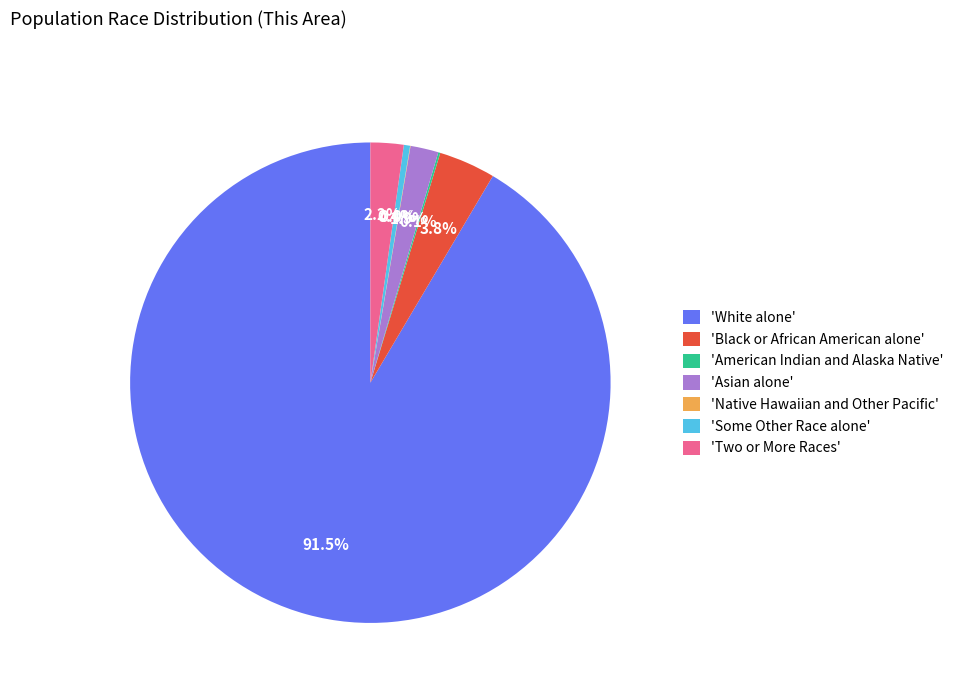

What portion of the pie excludes 'Some Other Race alone'?

99.6%